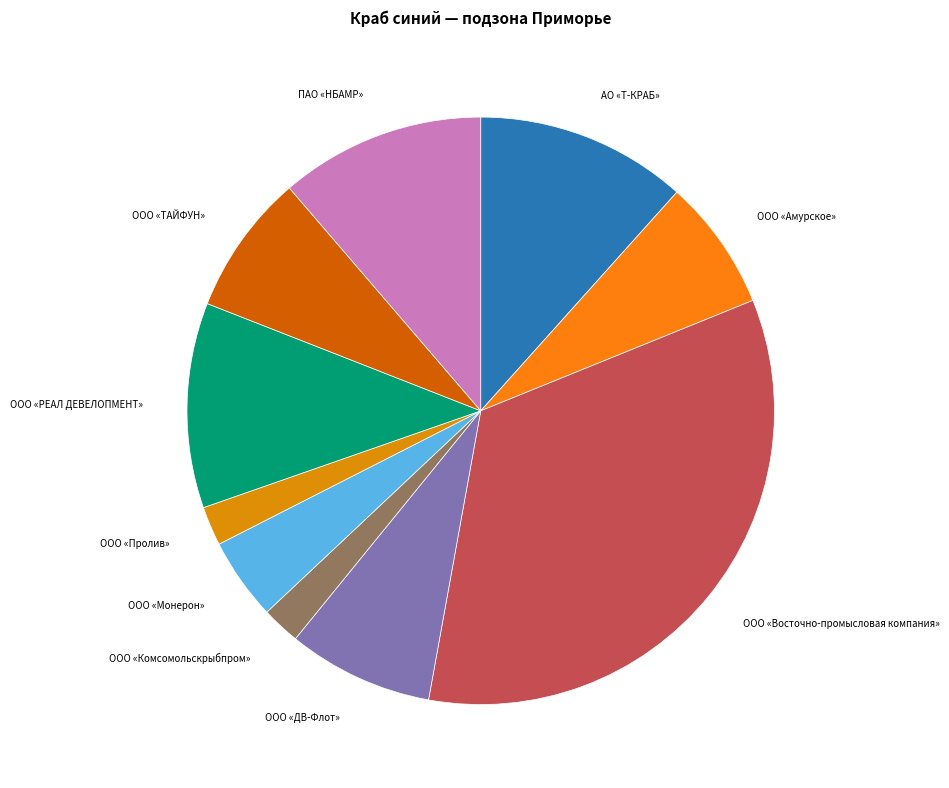

Does ПАО «НБАМР» represent more than half of the total?

No